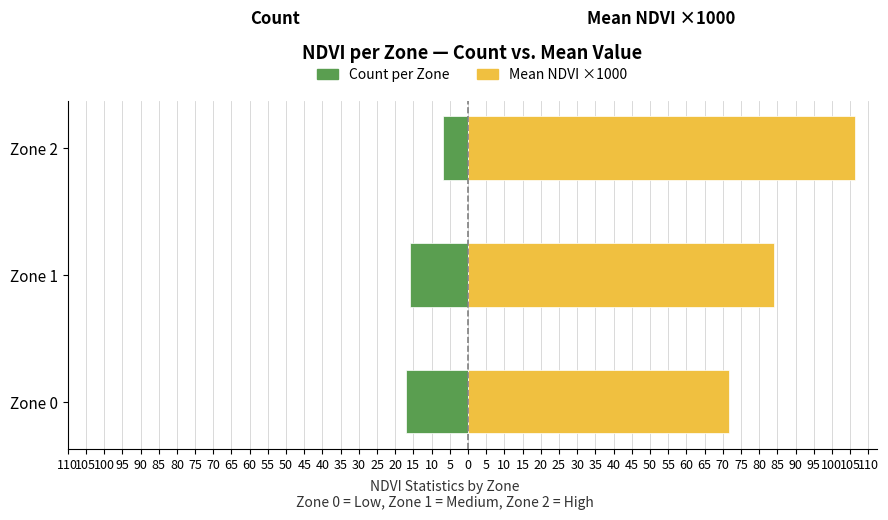

What are all the series names shown in the legend?

Count per Zone, Mean NDVI ×1000